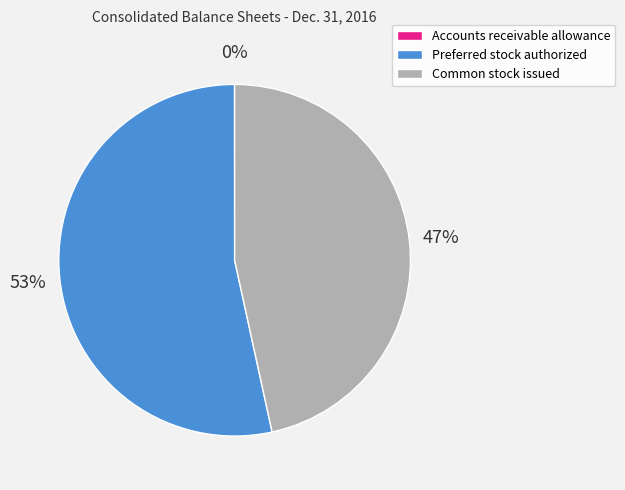

To the nearest percent, what is the average slice percentage?

33%